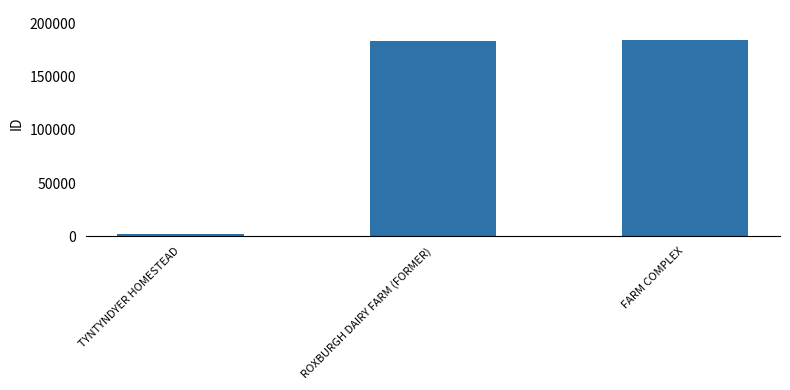

Which has a higher value, FARM COMPLEX or TYNTYNDYER HOMESTEAD?

FARM COMPLEX